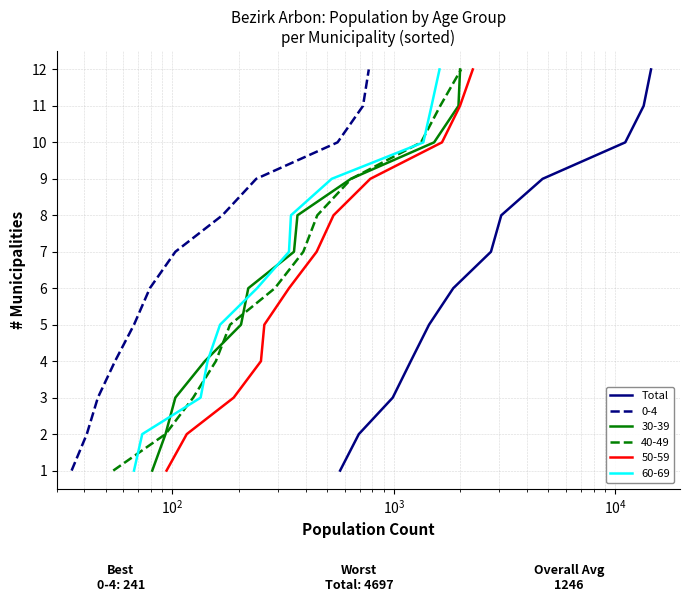

What is the highest value of the Total series?

12